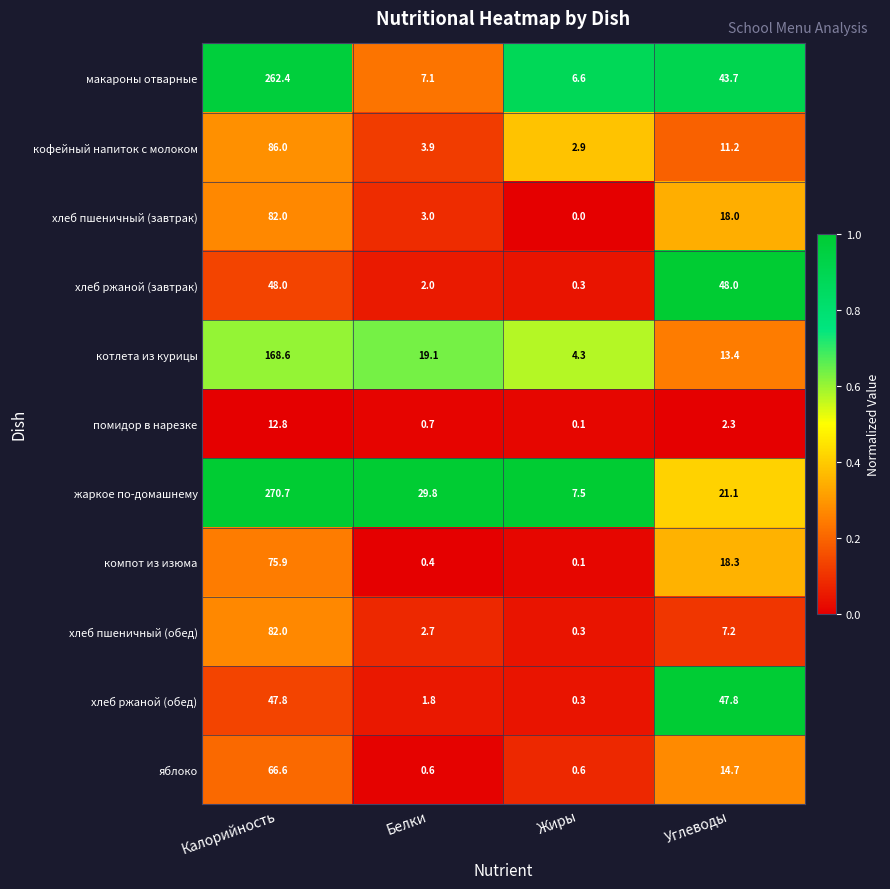

True or false: яблоко has a value of 0.6 at Жиры.

True